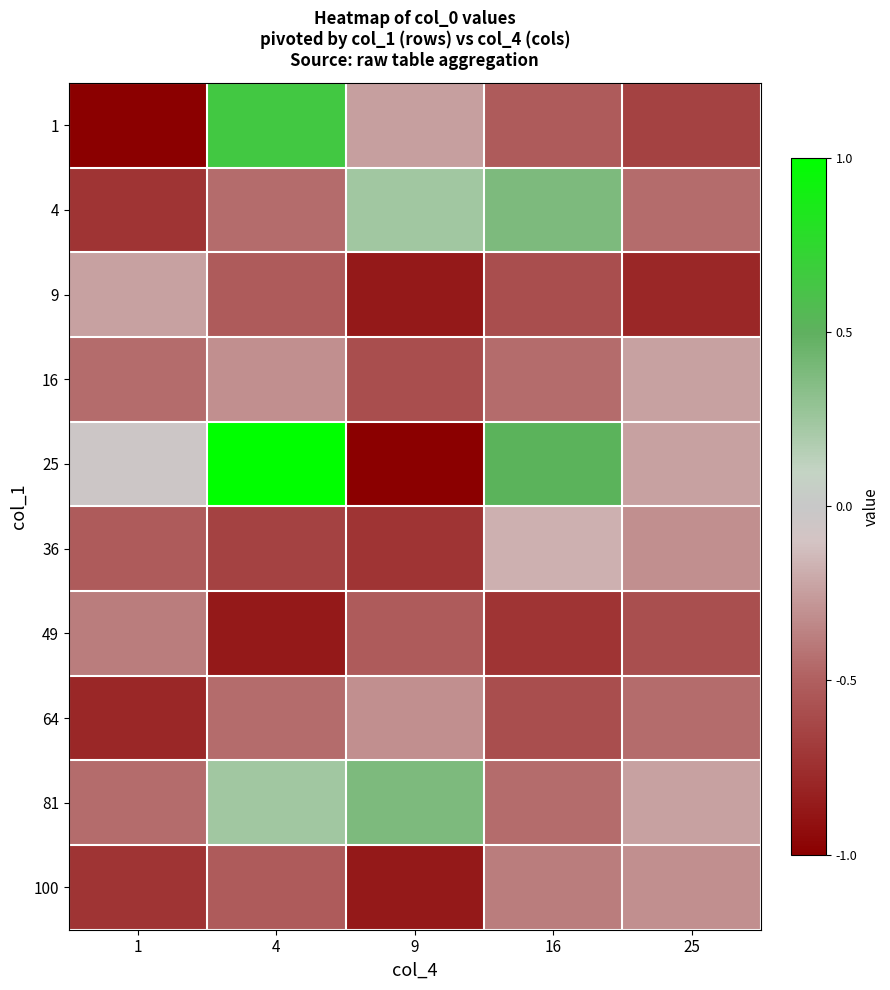

What is the spread (max minus min) of values at 25?

0.6